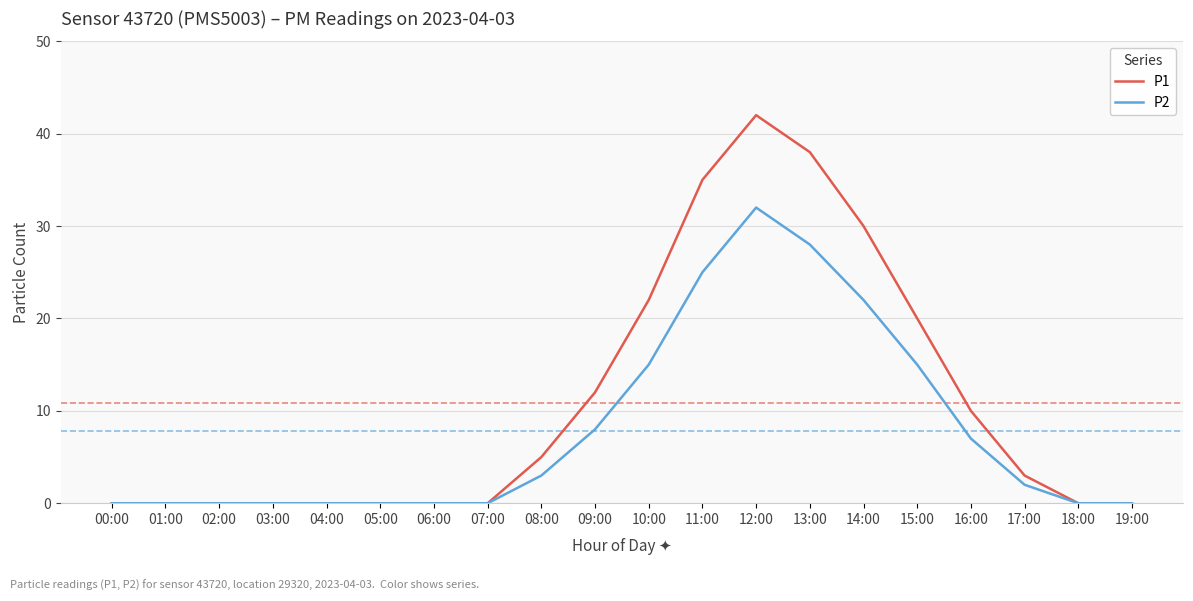

Is this an area chart (filled region under the line)?

No